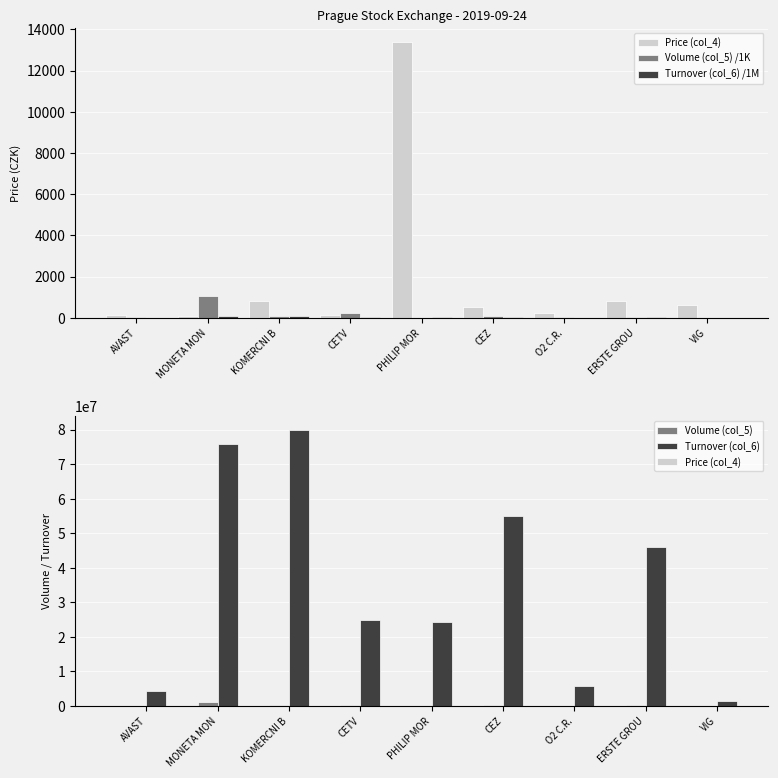

What is the label of the 8th bar from the right?

MONETA MON